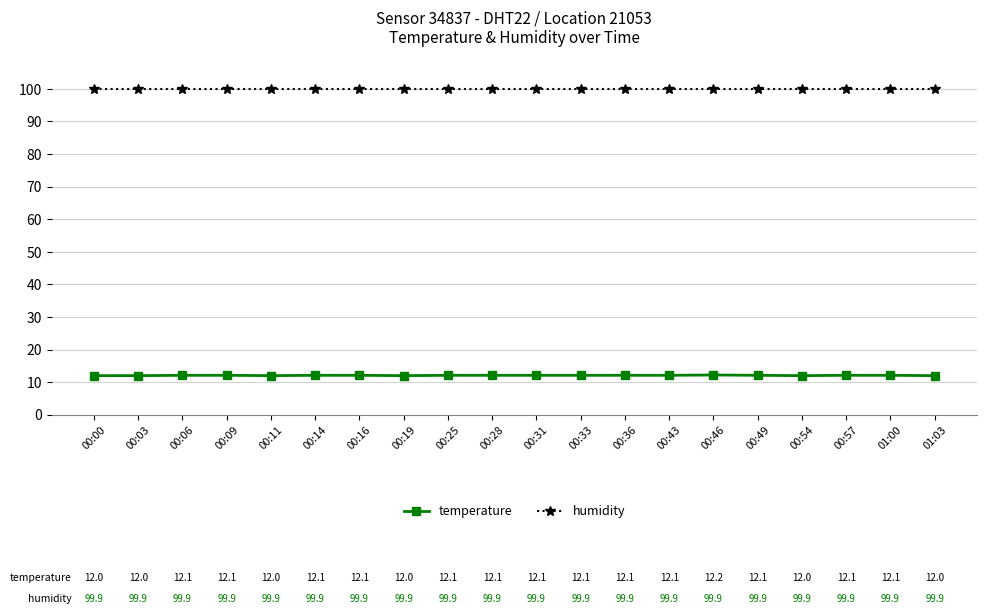

What is the difference between the highest and lowest values at 00:46?

87.7